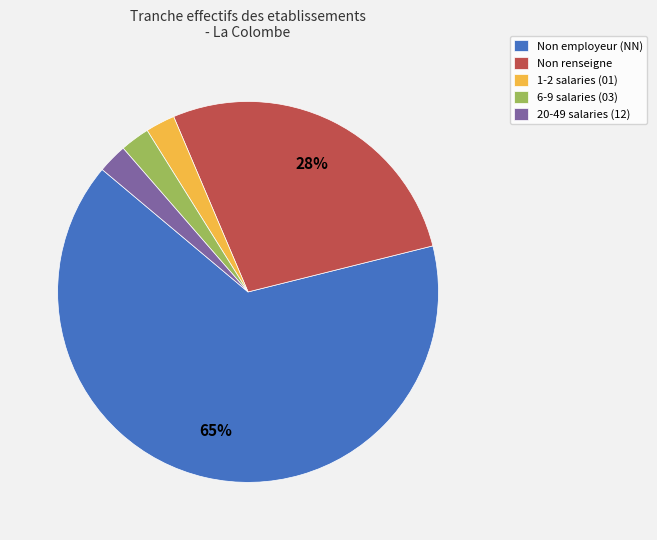

Which has a higher value, 1-2 salaries (01) or Non renseigne?

Non renseigne